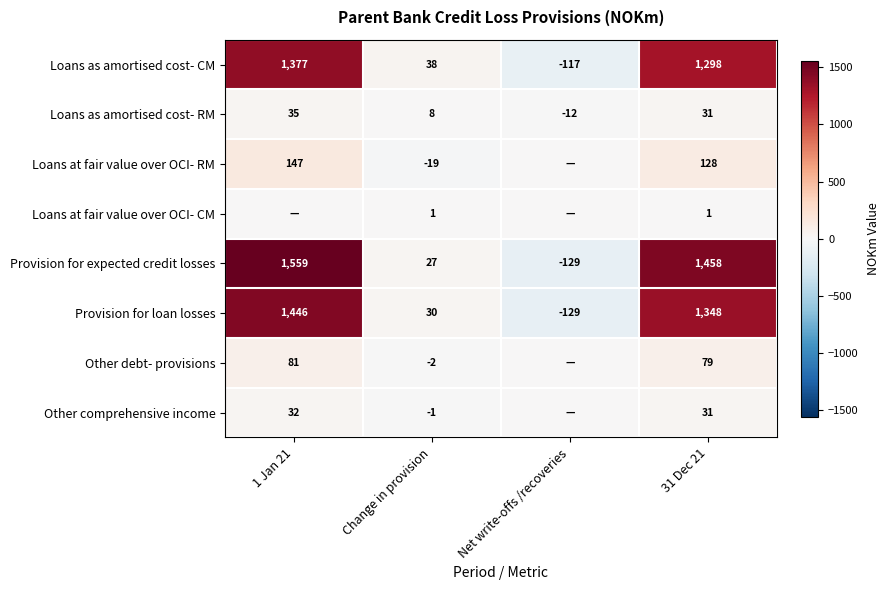

At how many categories does at least one series exceed 519?

2